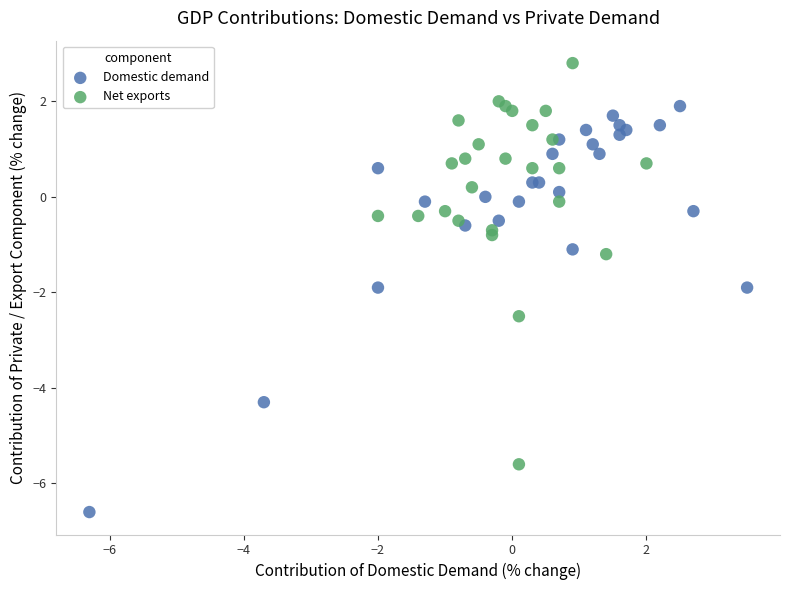

What are all the series names shown in the legend?

Domestic demand, Net exports